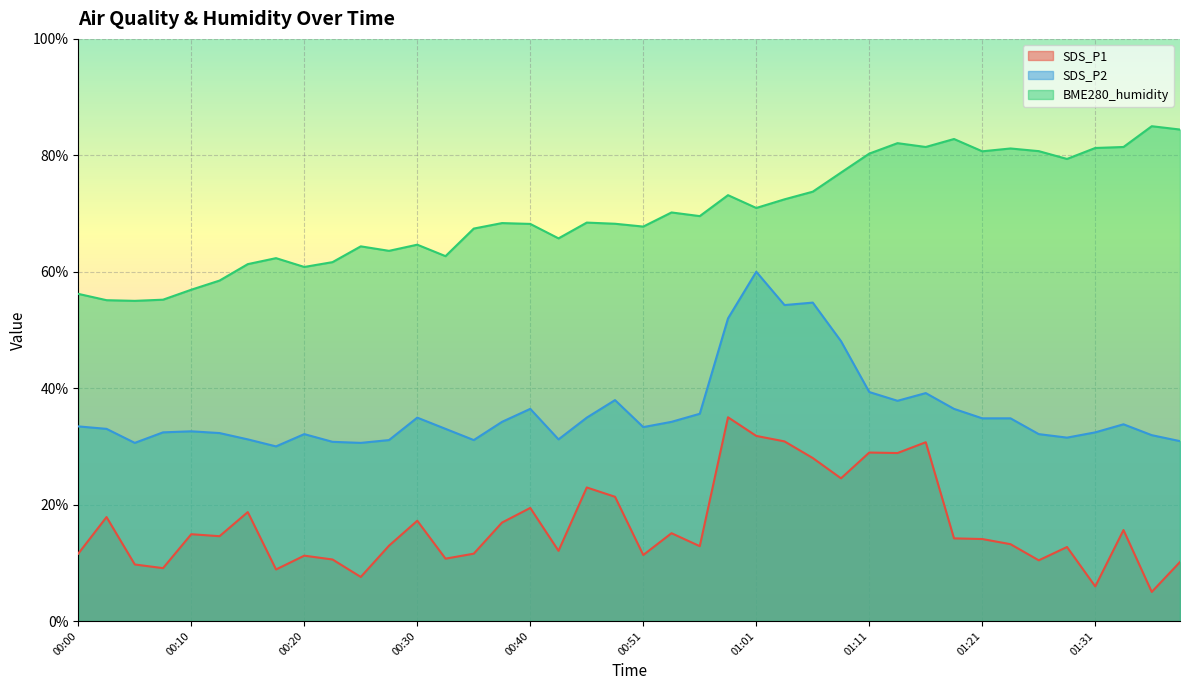

The value of SDS_P1 at 00:58 is 20.5. True or false?

False